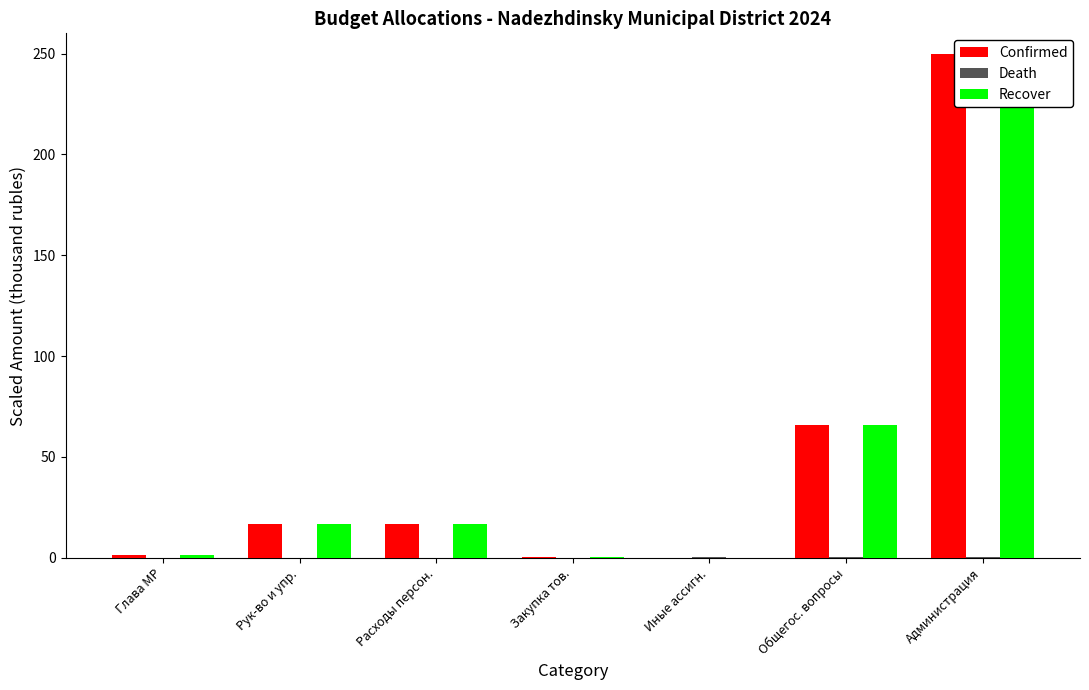

How many values in the Recover series exceed 16?

4